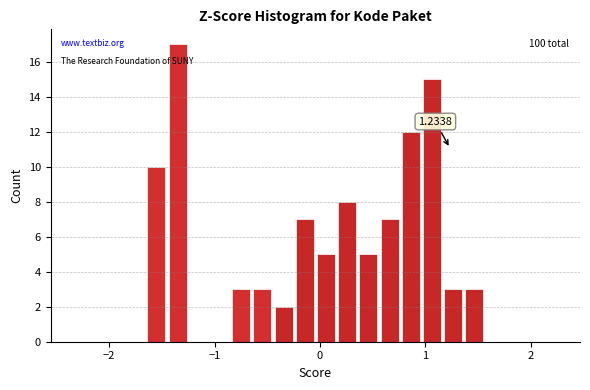

Around what value on the x-axis is the tallest bar? Give the approximate position of its centre, as read against the axis.

-1.4